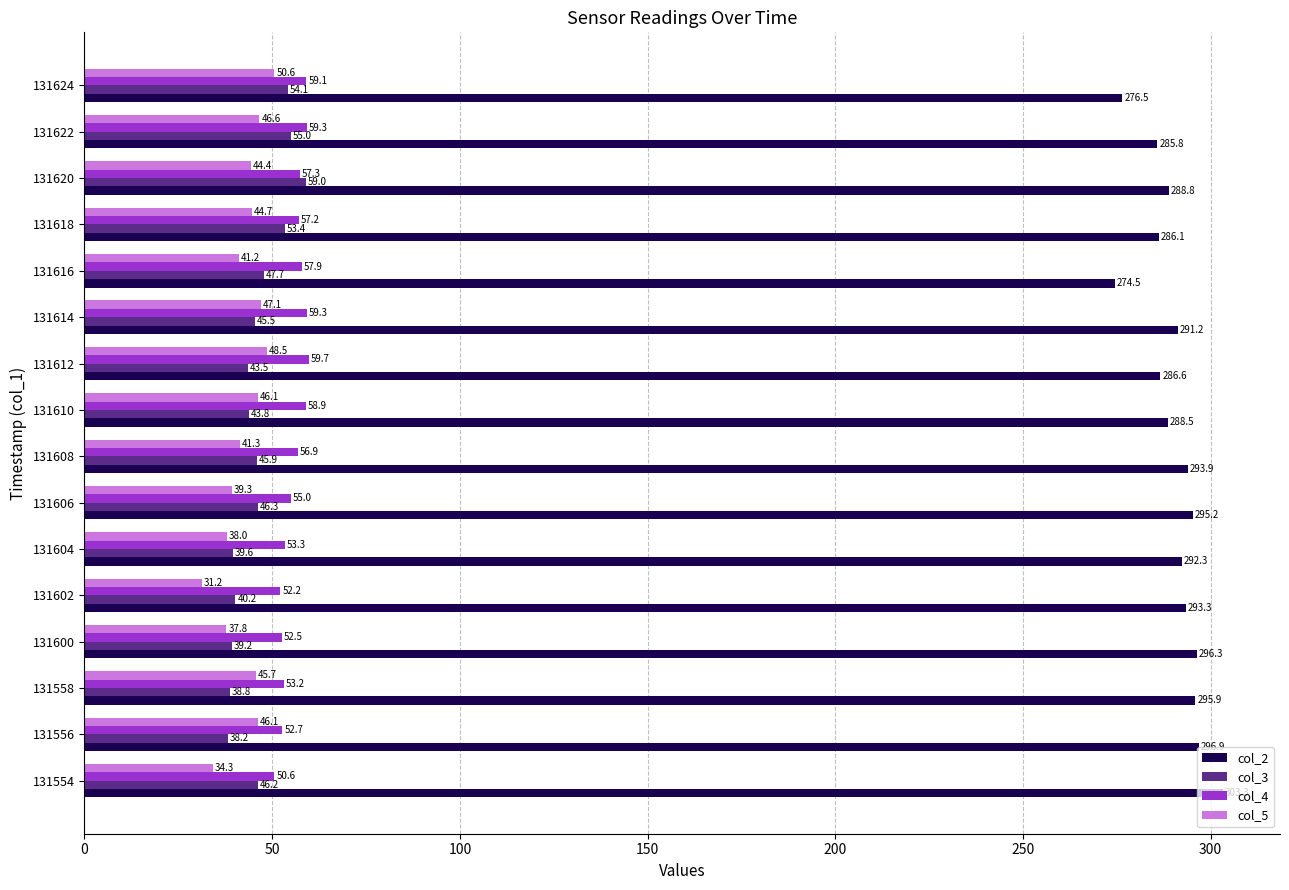

What is the approximate value of col_2 at 131556?

296.9